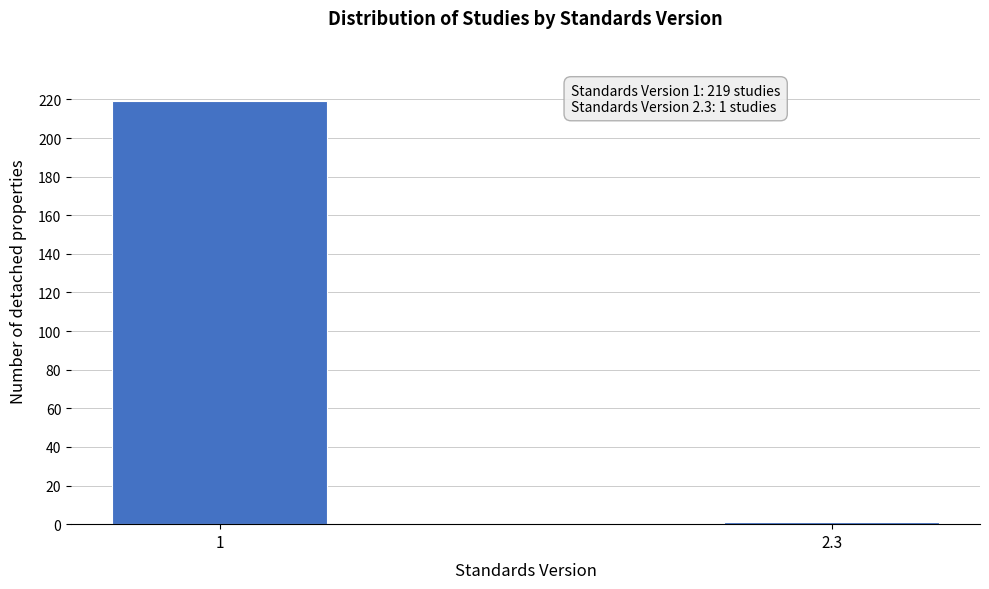

Reading left to right, transcribe all the data shown in this chart.

219	1